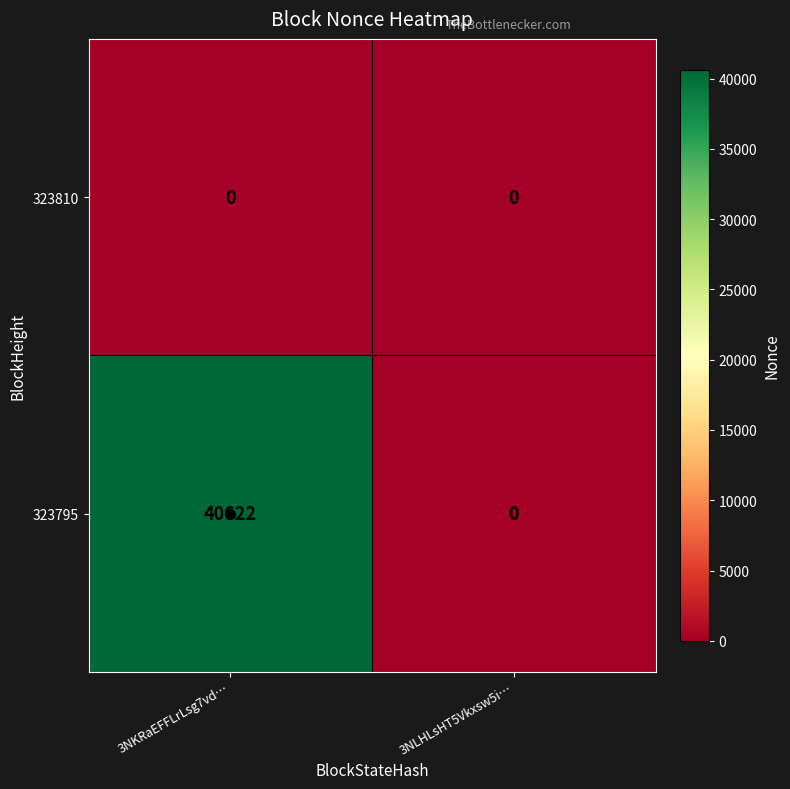

At how many categories does at least one series exceed 11324?

1